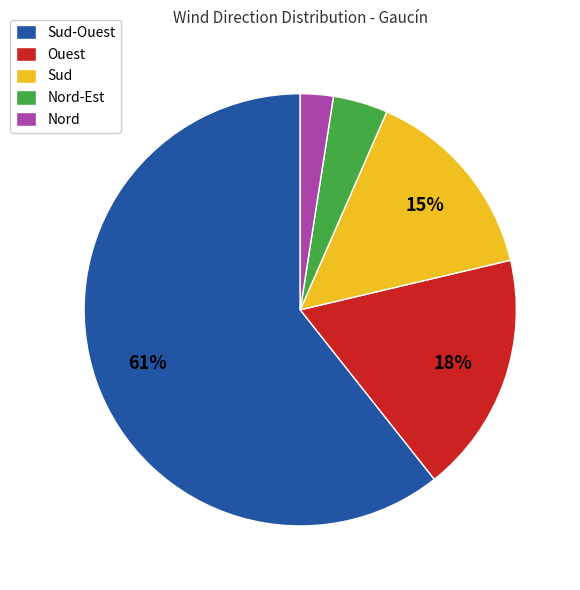

Is the sum of Ouest and Nord greater than half?

No